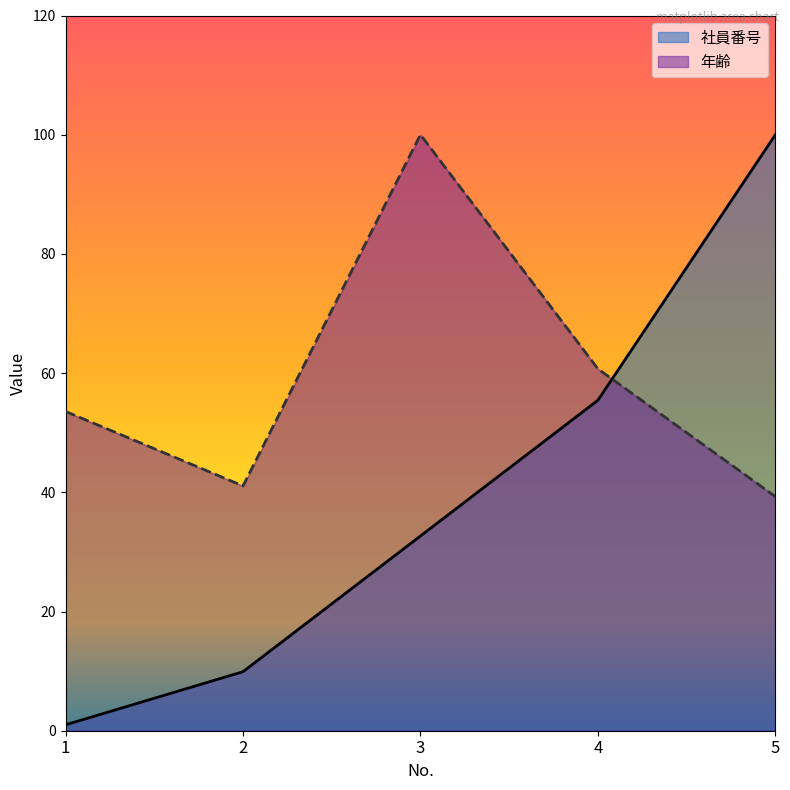

What is the value of the 年齢 point at the 3rd from the left?

100.0